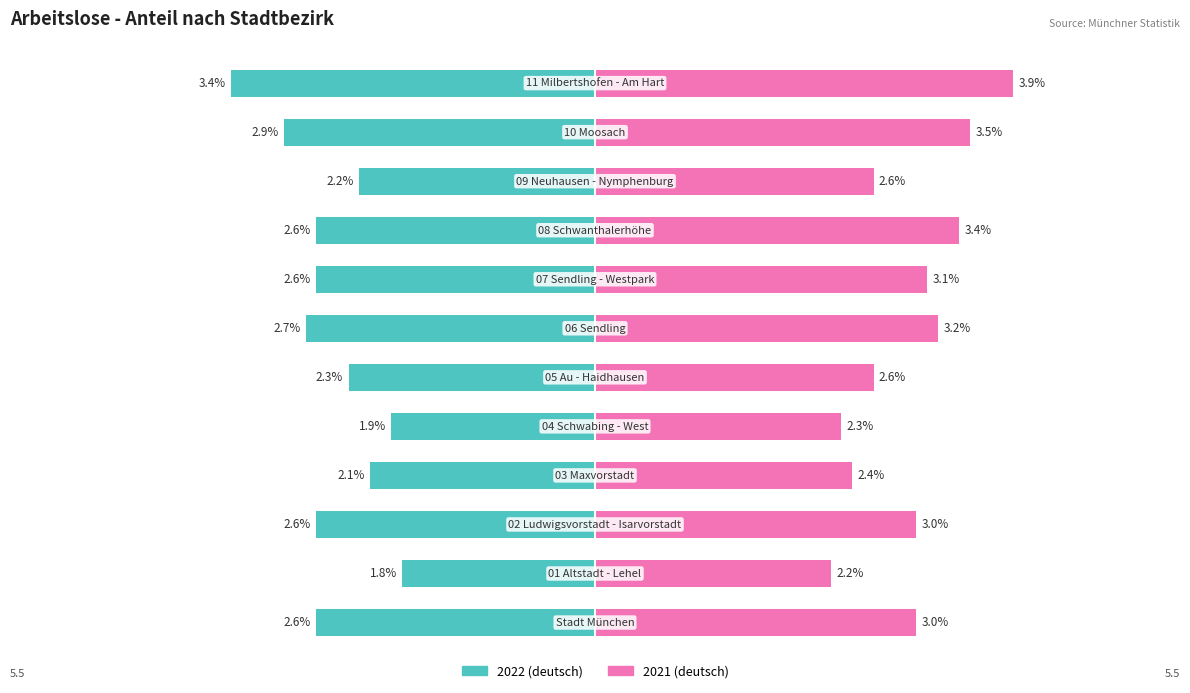

Is the value of 2022 (deutsch) at 6 greater than the value of 2021 (deutsch) at 0?

No